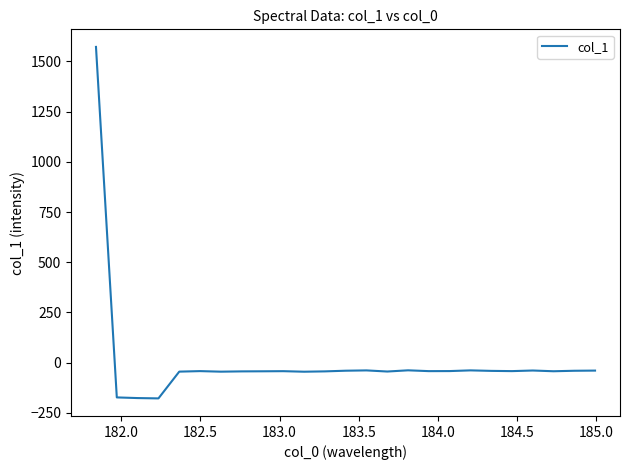

What is the difference between the maximum and minimum values?

1749.4